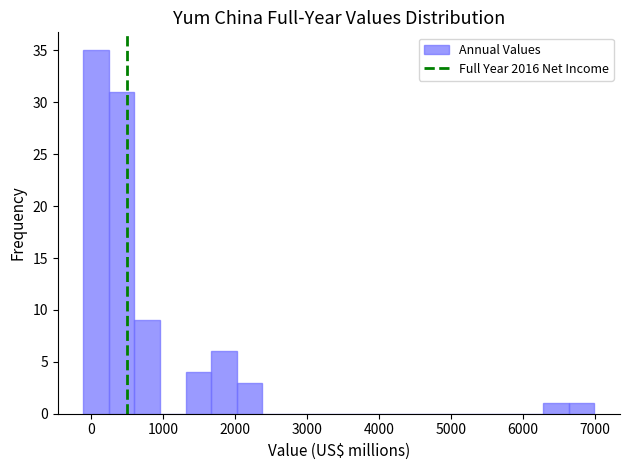

Around what value on the x-axis is the tallest bar? Give the approximate position of its centre, as read against the axis.

100